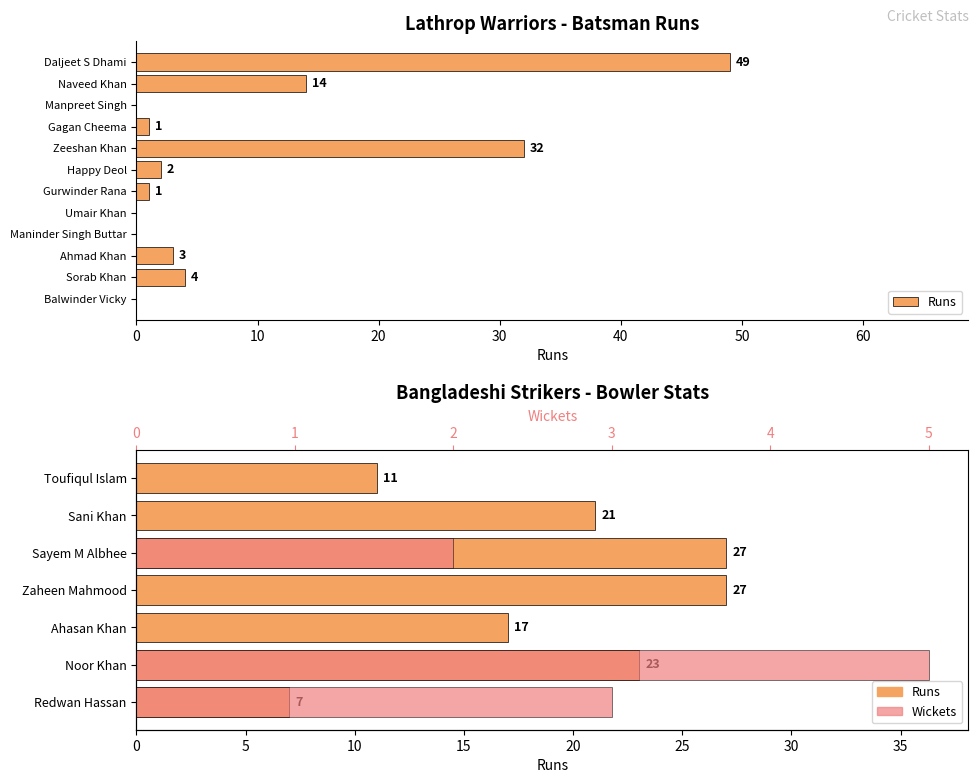

Which series has the widest spread of values?

Runs